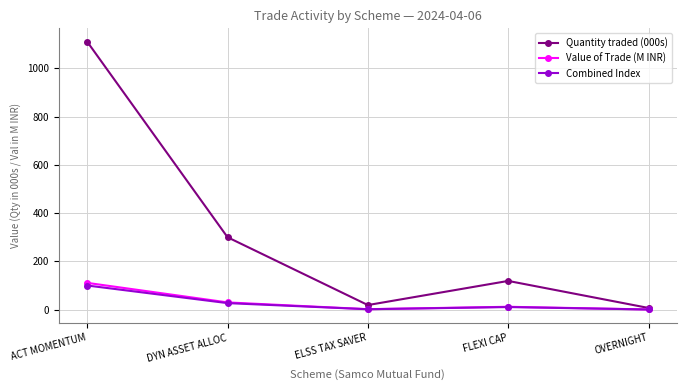

True or false: Quantity traded (000s) has a value of 300.0 at DYN ASSET ALLOC.

True